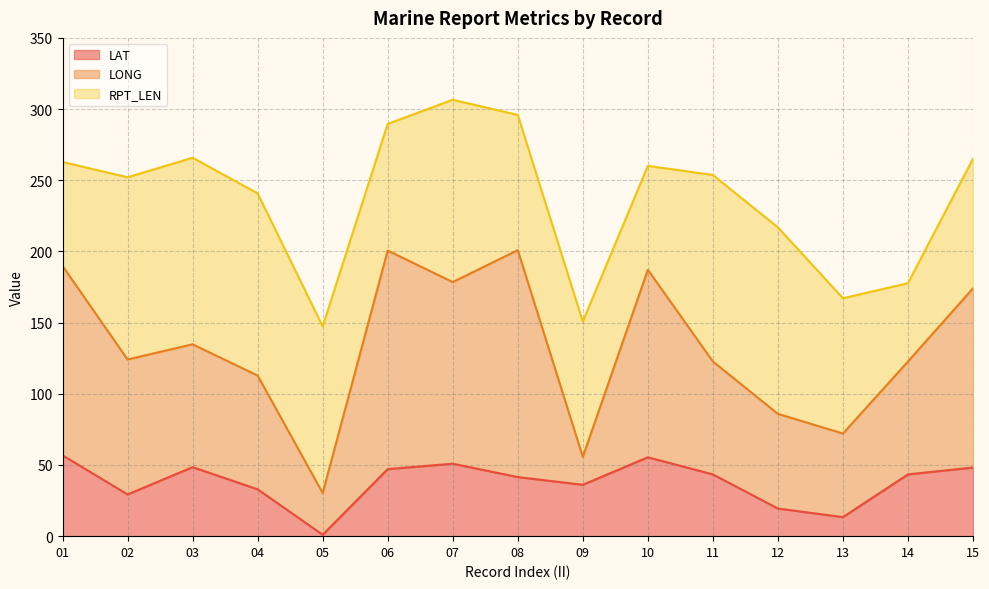

Is the value of RPT_LEN at 08 greater than the value of LONG at 04?

Yes